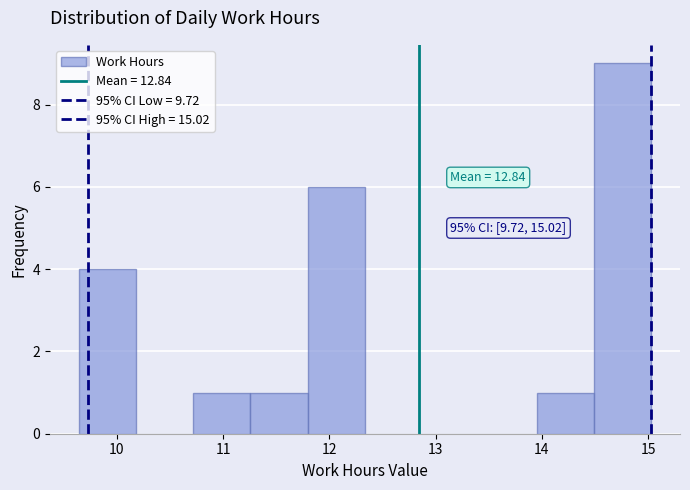

Which range on the x-axis has the tallest bar?

14.5 to 15.0